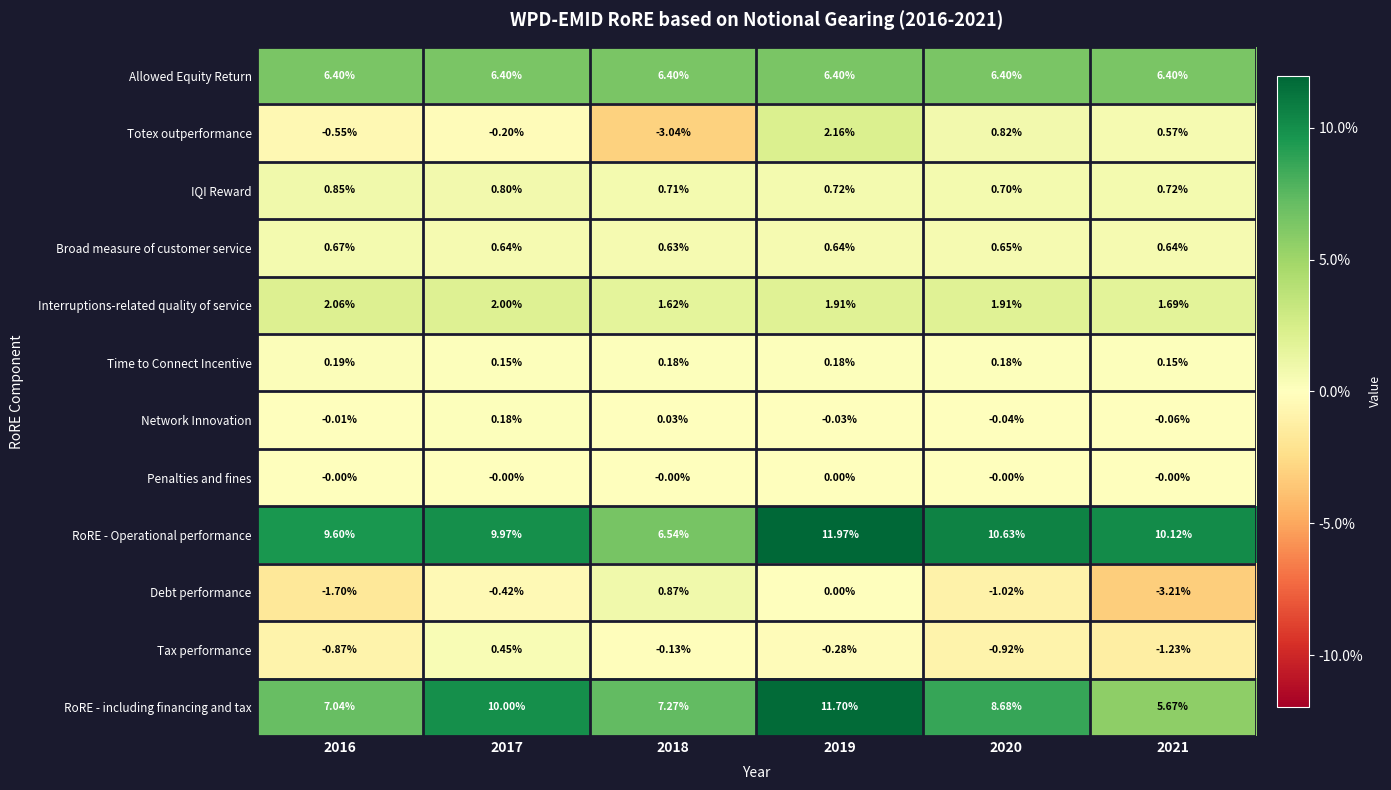

Which series has the widest spread of values?

RoRE - including financing and tax